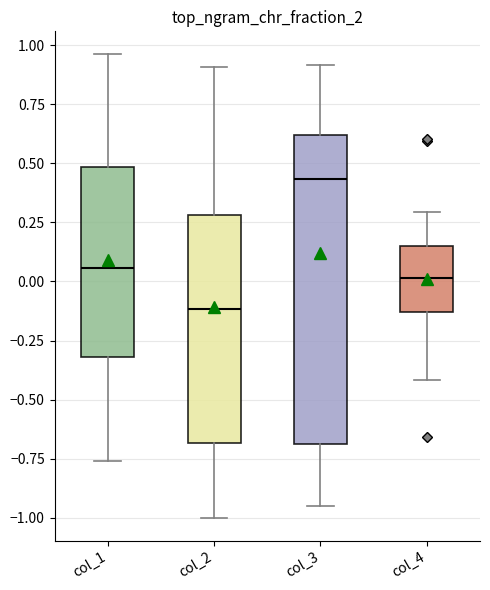

Where does the median line of the box for col_1 sit on the y-axis? The values are not printed on the chart, so give them approximately, as read against the axis.

0.05